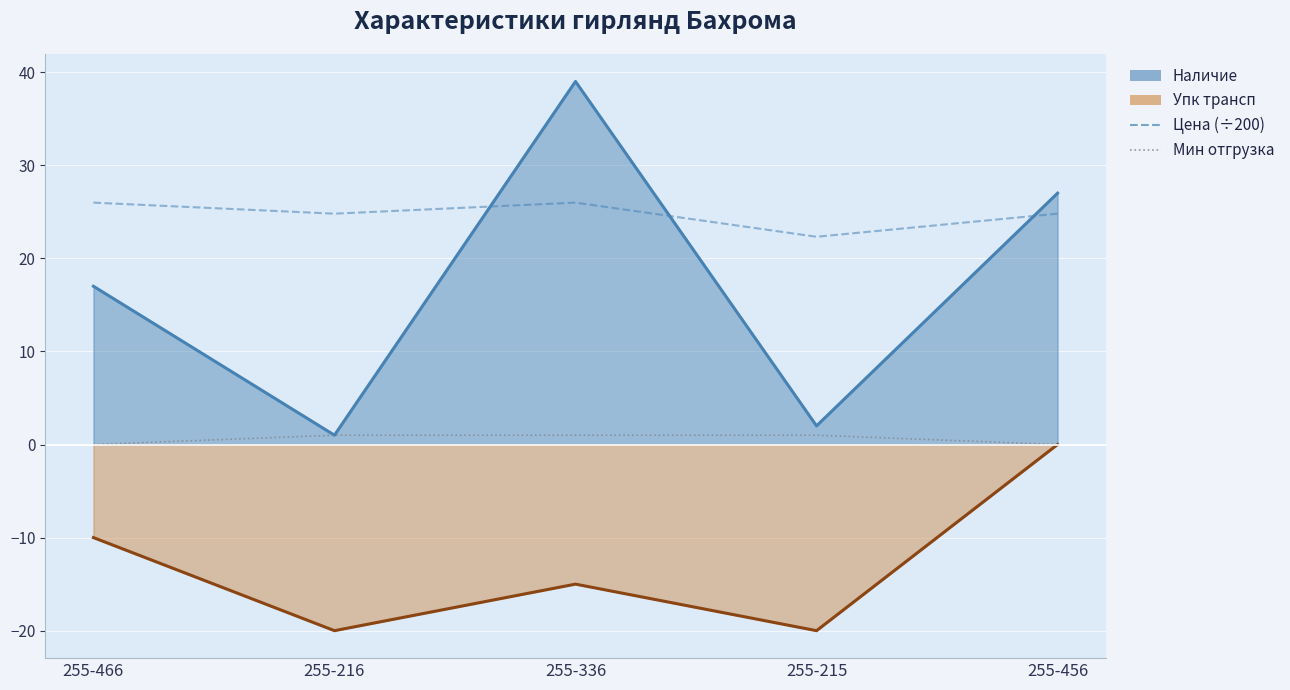

How many lines are shown in the chart?

2